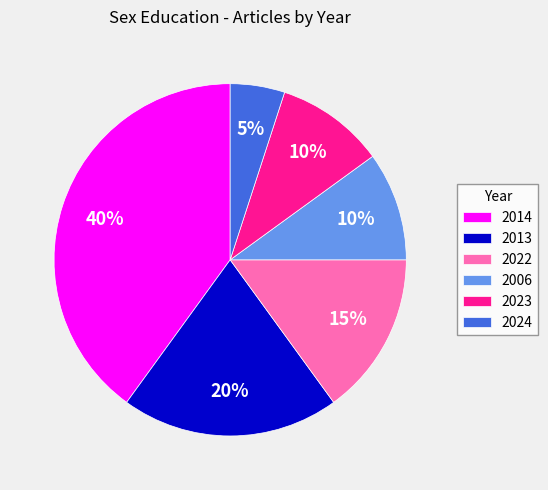

To the nearest percent, what percentage of the pie is 2014?

40%